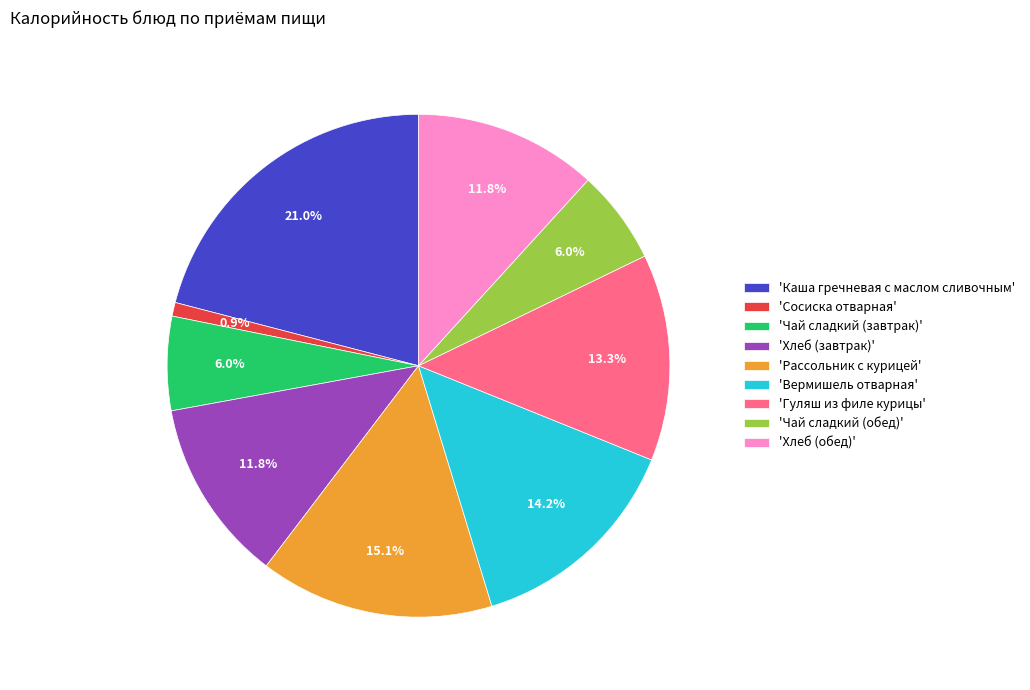

How much of the chart is everything except 'Чай сладкий (обед)'?

94.0%